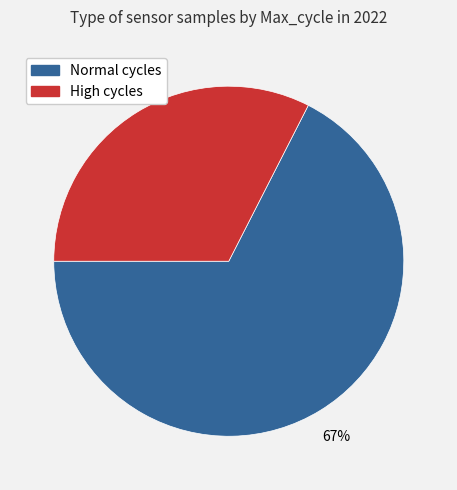

To the nearest percent, what is the average slice percentage?

50%